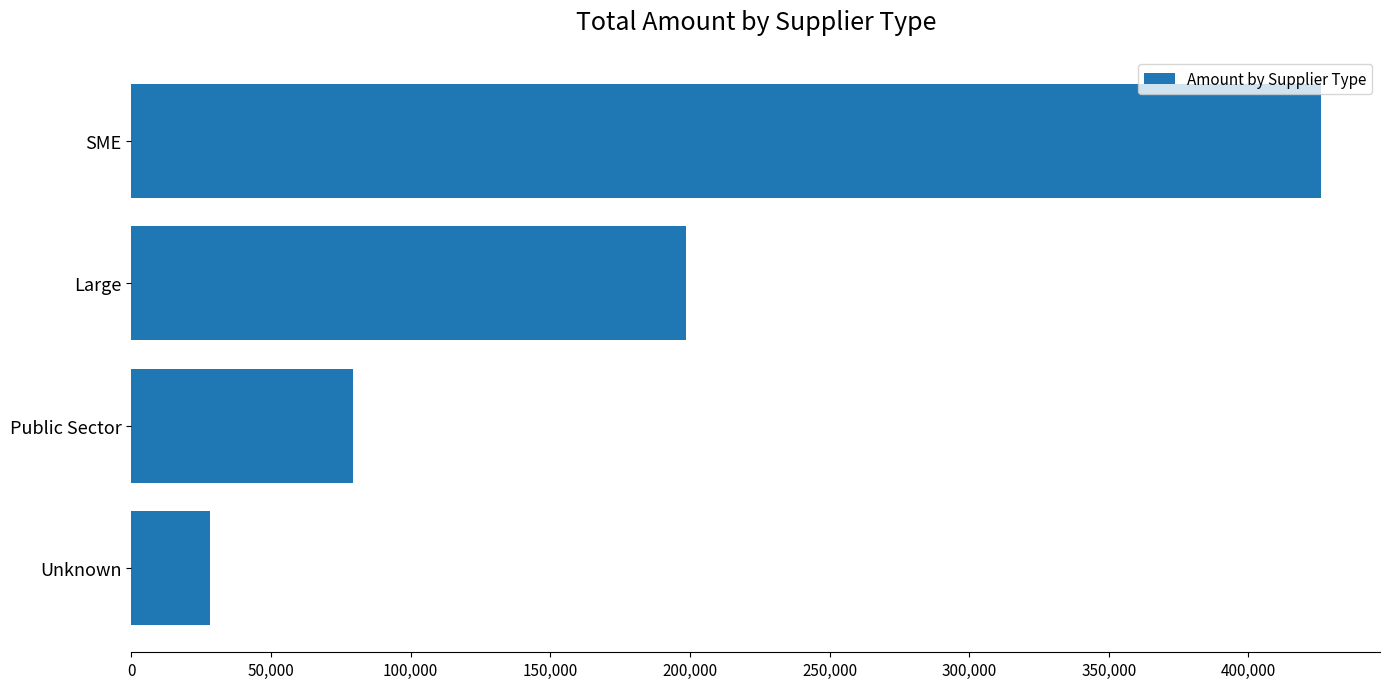

Between Public Sector and SME, which is larger?

SME